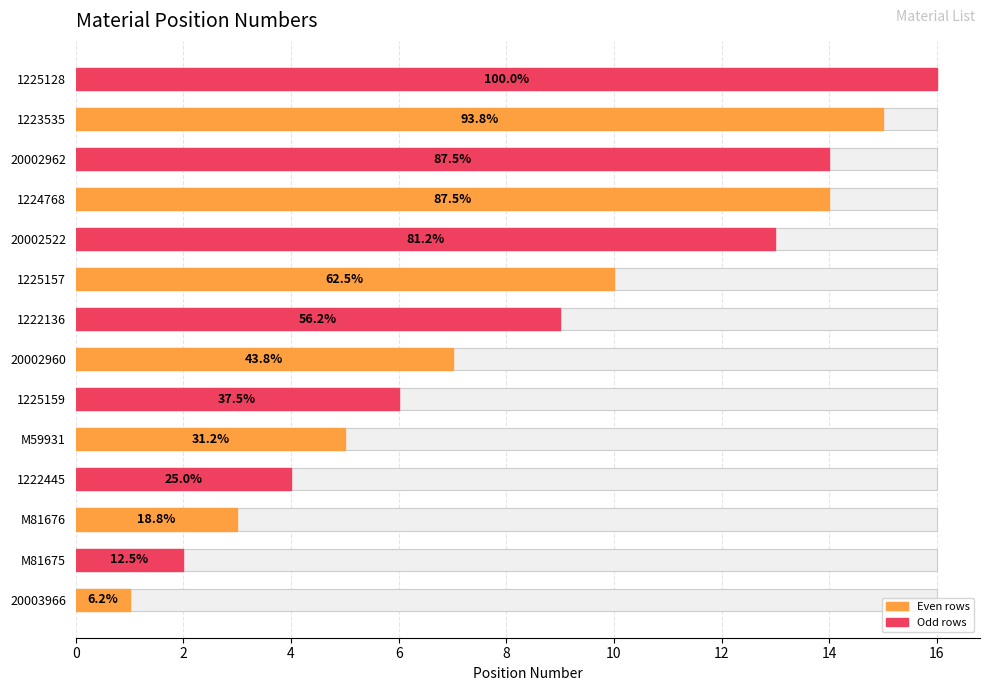

Which has a higher value, 1222445 or M81675?

1222445